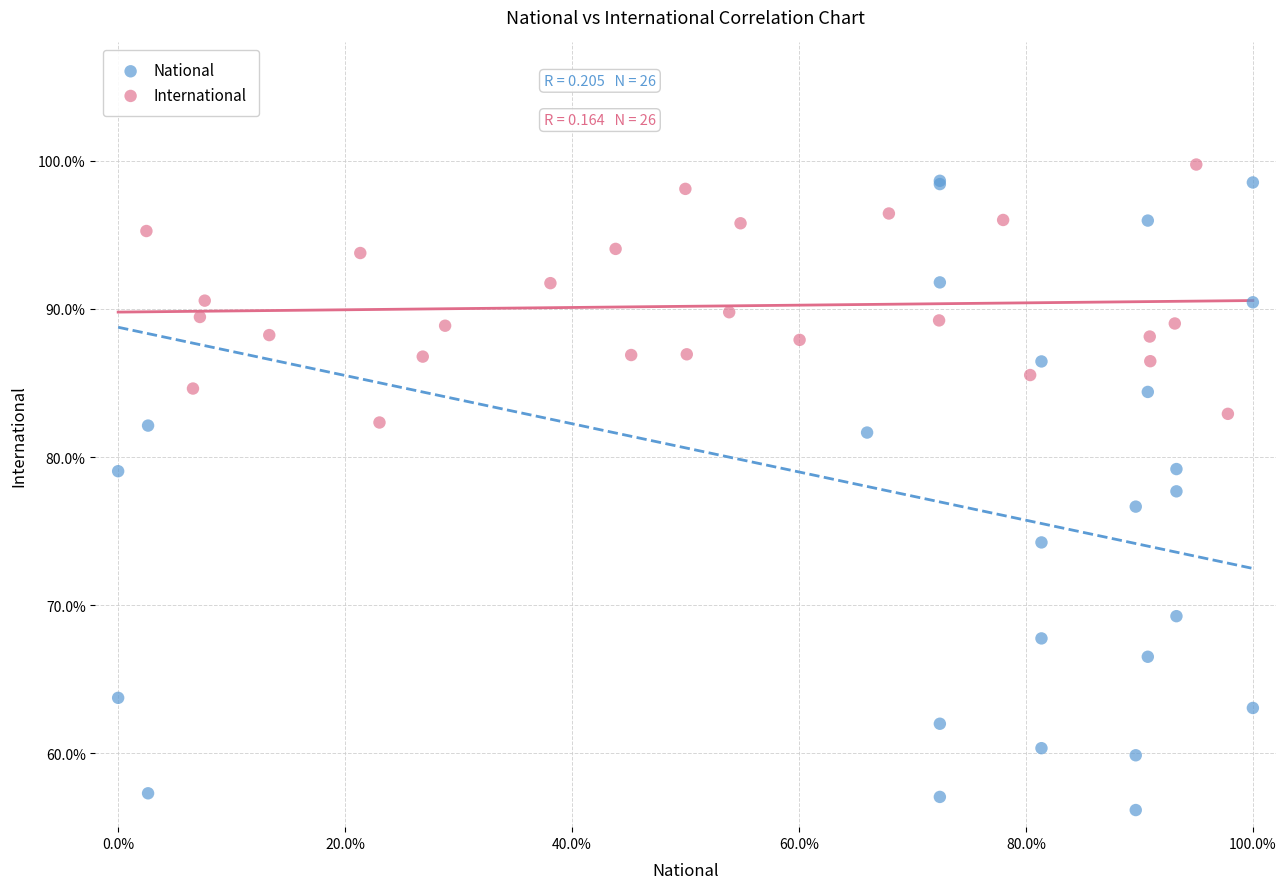

What are all the series names shown in the legend?

National, International